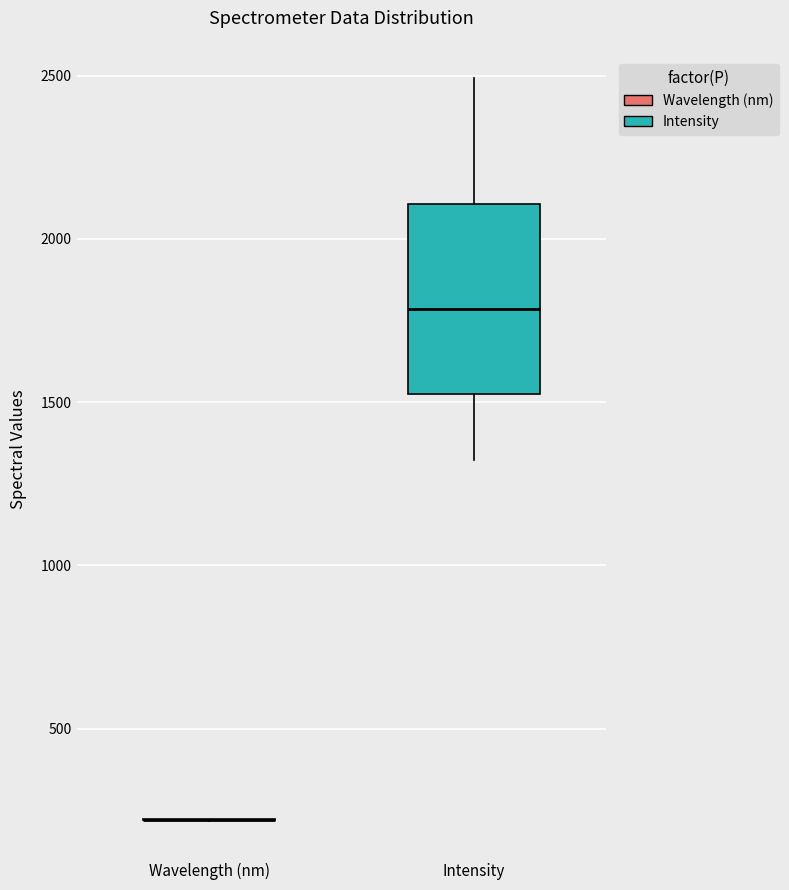

Which box is the tallest, from its lower edge to its upper edge?

Intensity